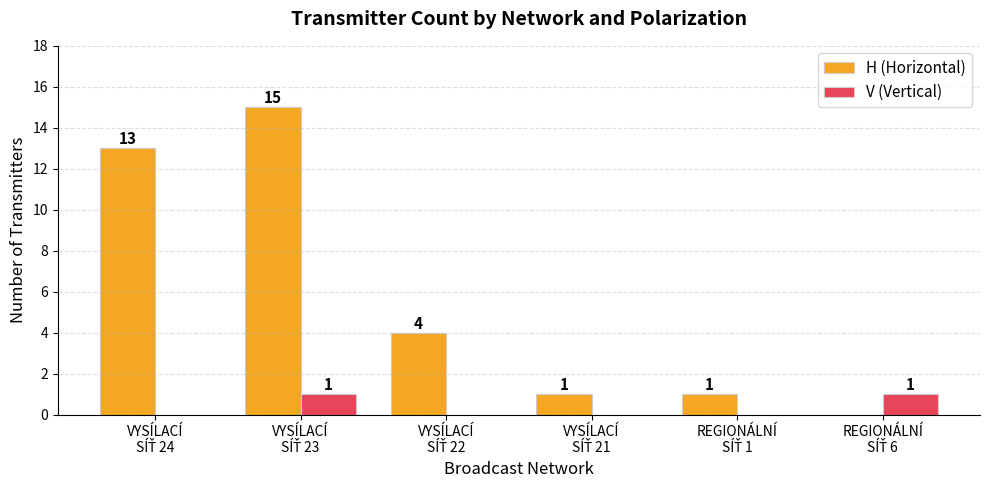

What are all the series names shown in the legend?

H (Horizontal), V (Vertical)